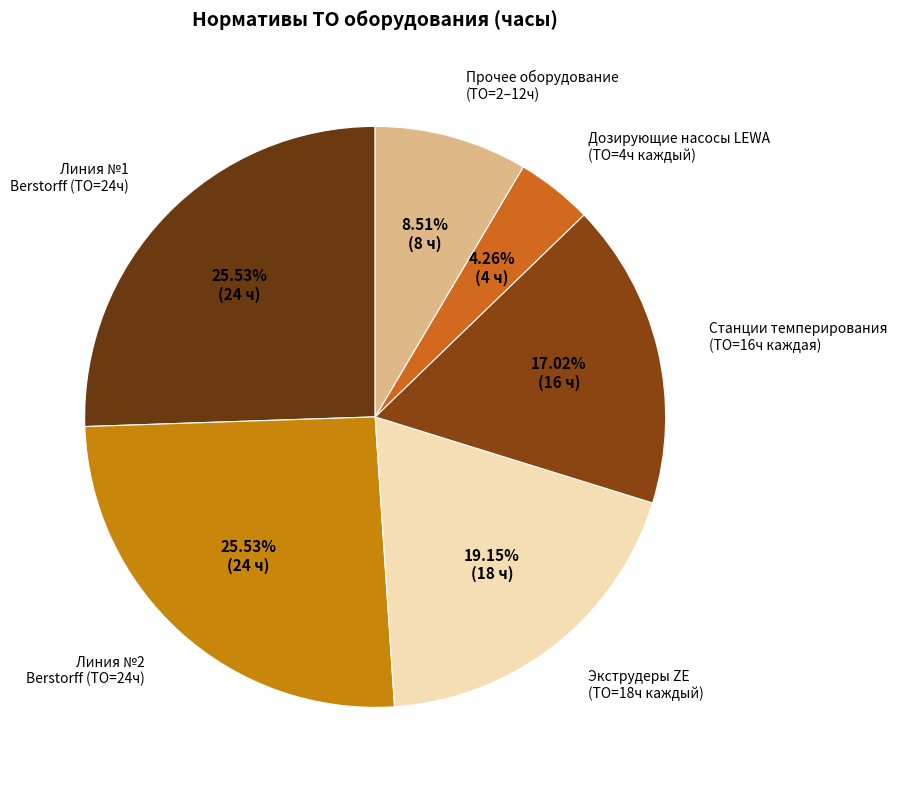

Which category has the smallest portion of the pie?

Дозирующие насосы LEWA (ТО=4ч каждый)